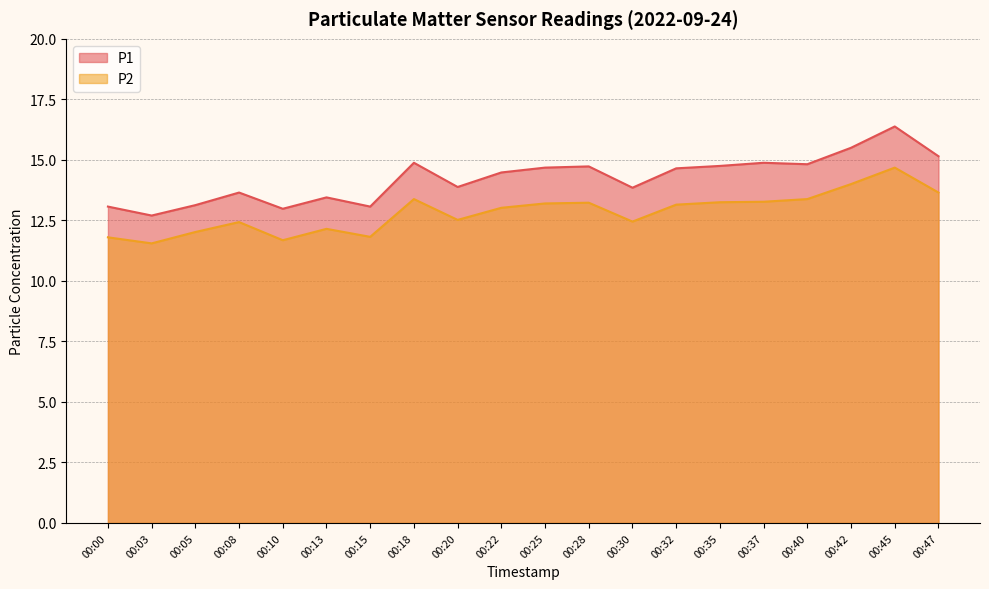

What is the sum of all P2 values?

256.6